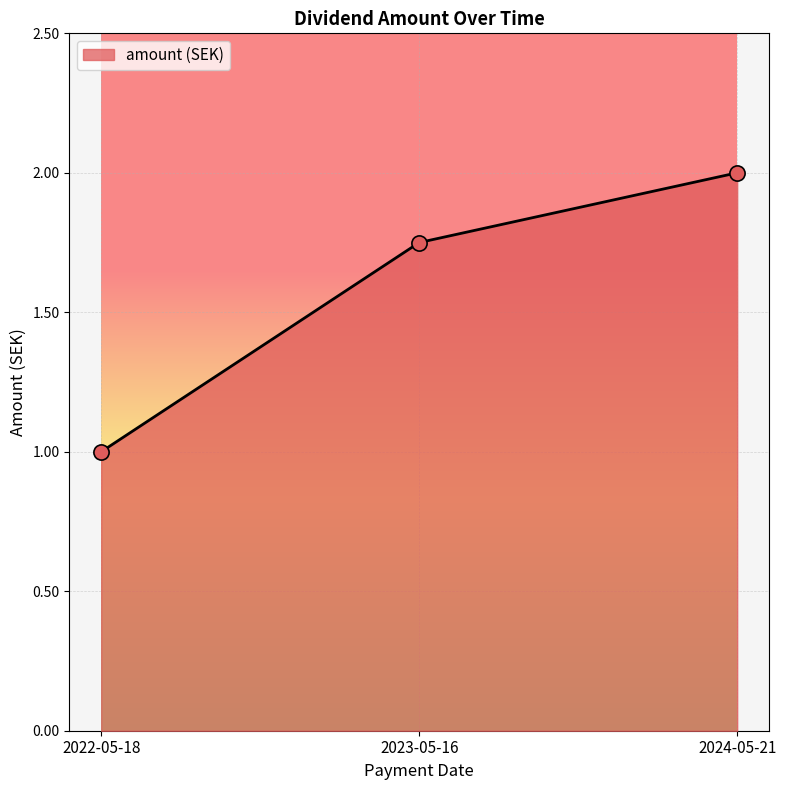

What is the change in value from 2022-05-18 to 2024-05-21?

+1.0